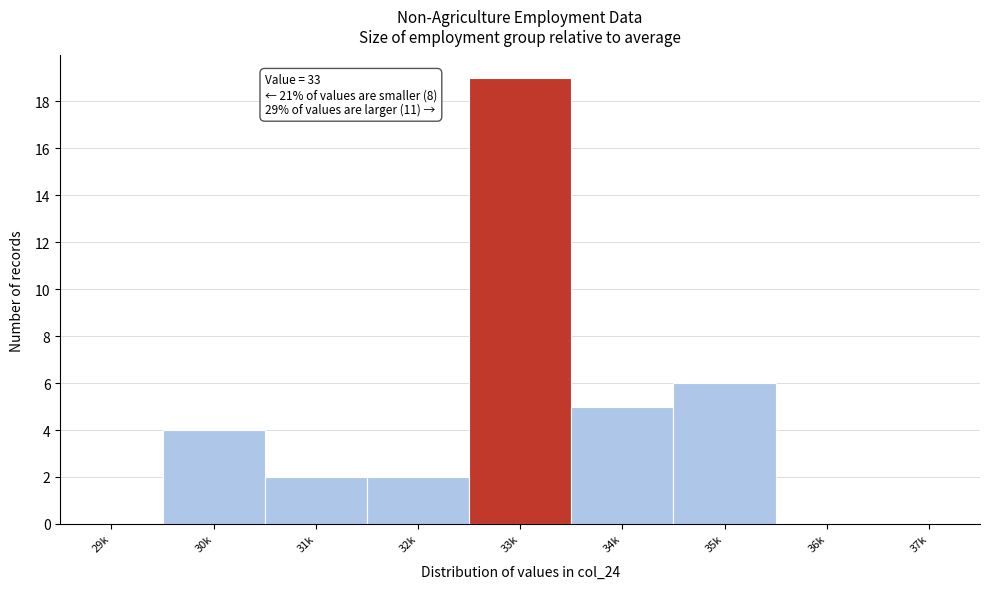

Reading right to left, list all the values displayed in this chart.

37k=0	36k=0	35k=6	34k=5	33k=19	32k=2	31k=2	30k=4	29k=0